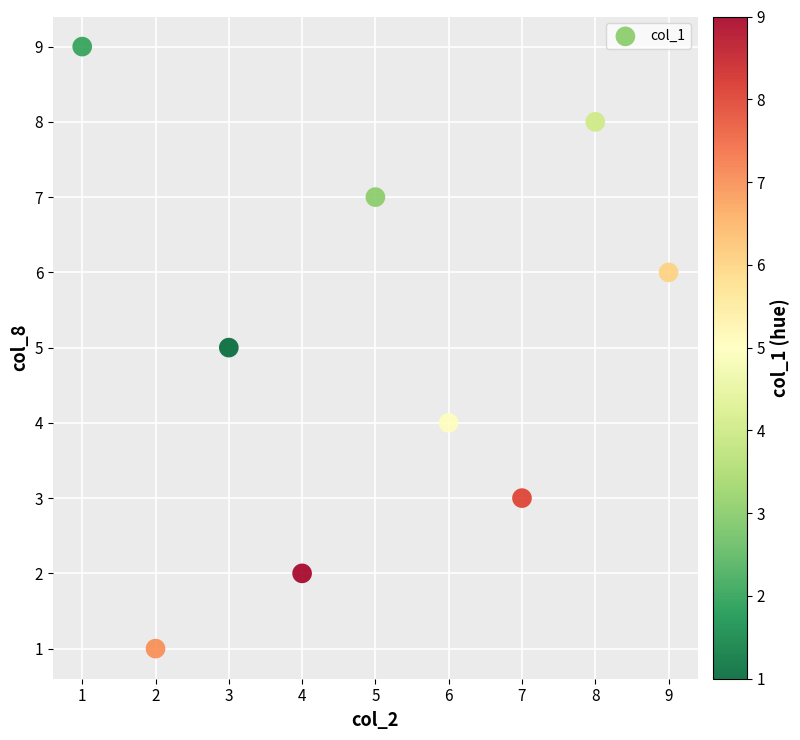

What is the average X value?

5